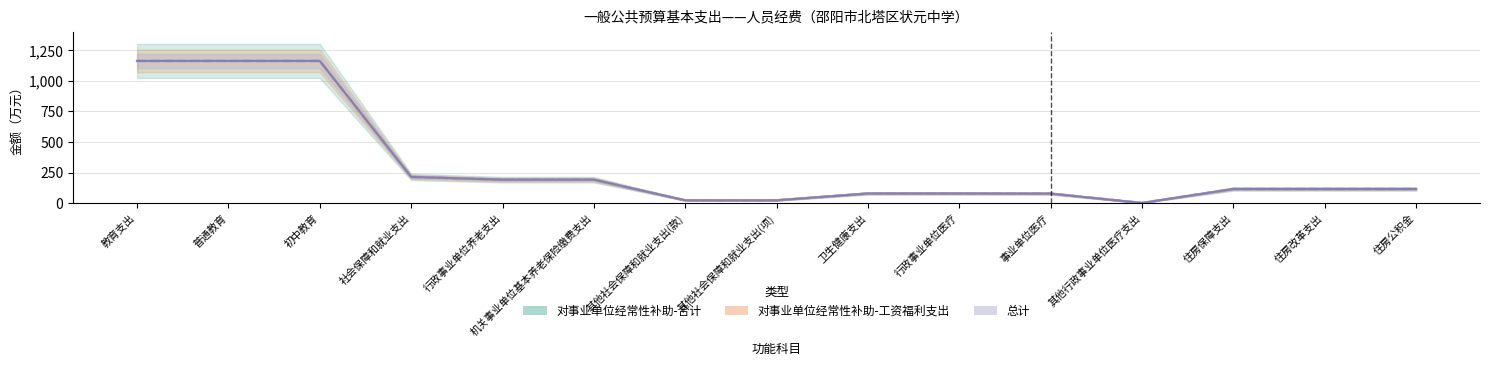

At how many categories does at least one series exceed 35?

12